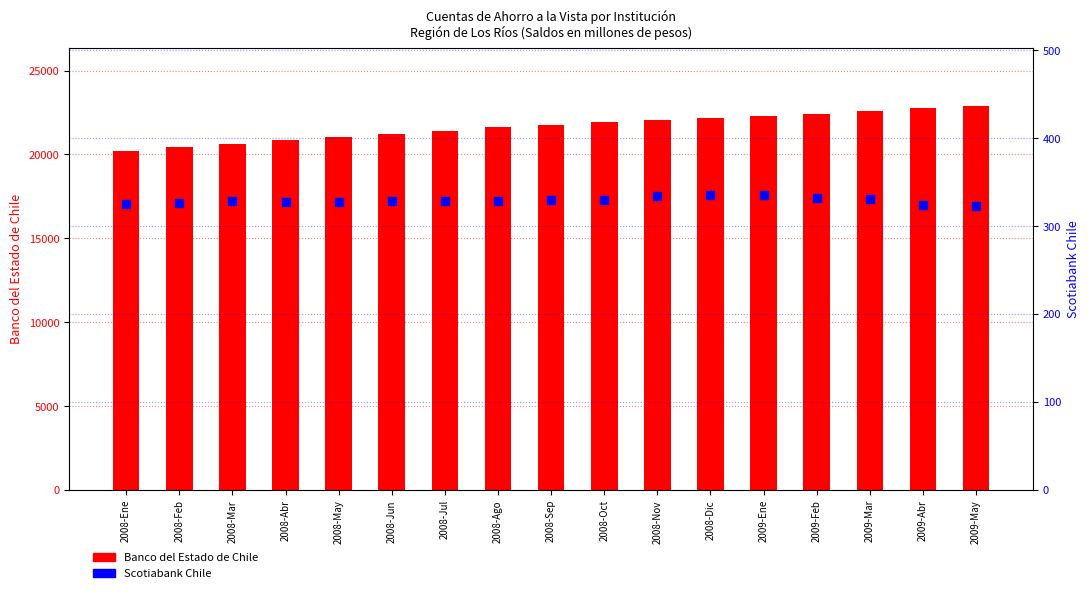

Which series has the widest spread of Y values?

Banco del Estado de Chile